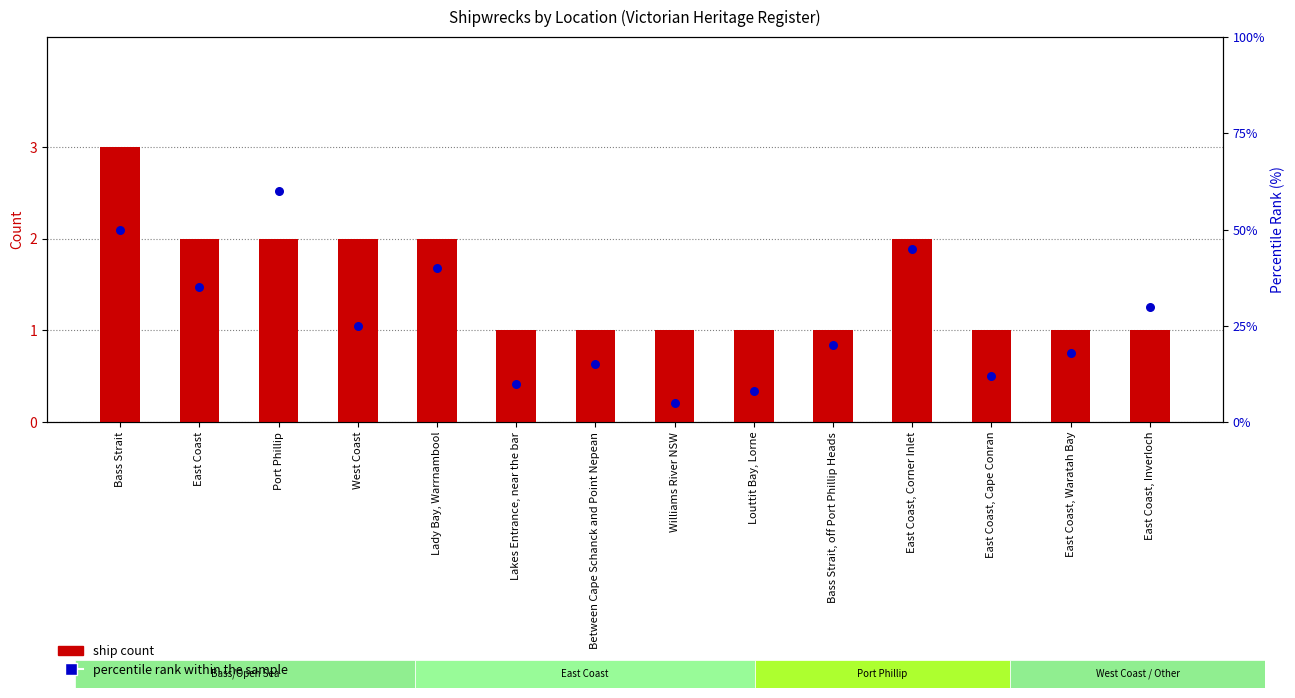

Which series has the largest total across all categories?

percentile rank within the sample